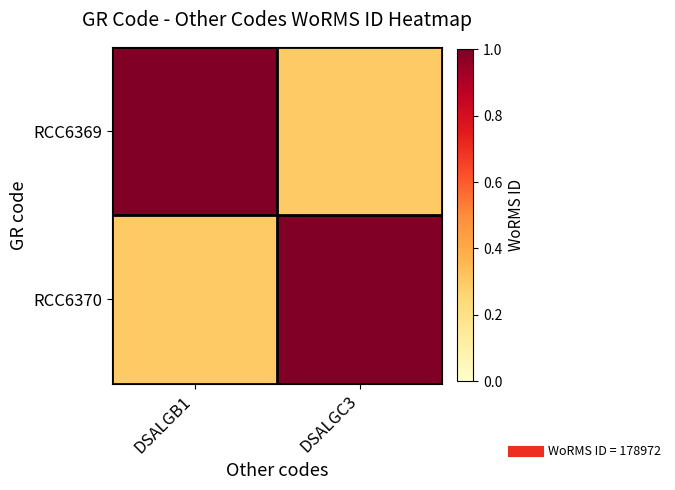

What is the greatest value displayed?

1.0